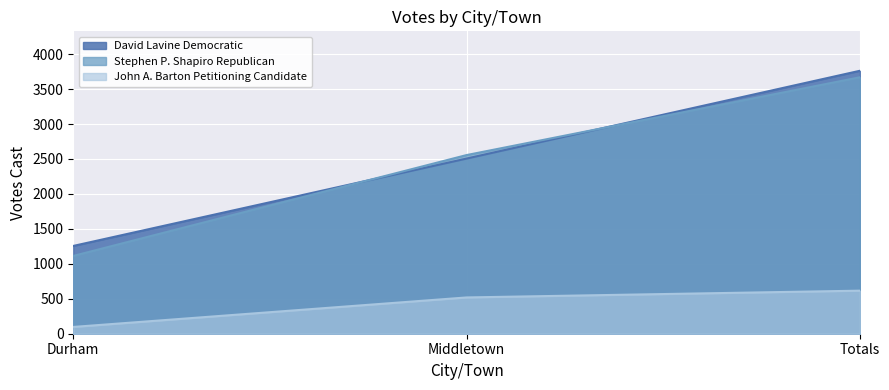

True or false: David Lavine Democratic has a value of 1034 at Totals.

False